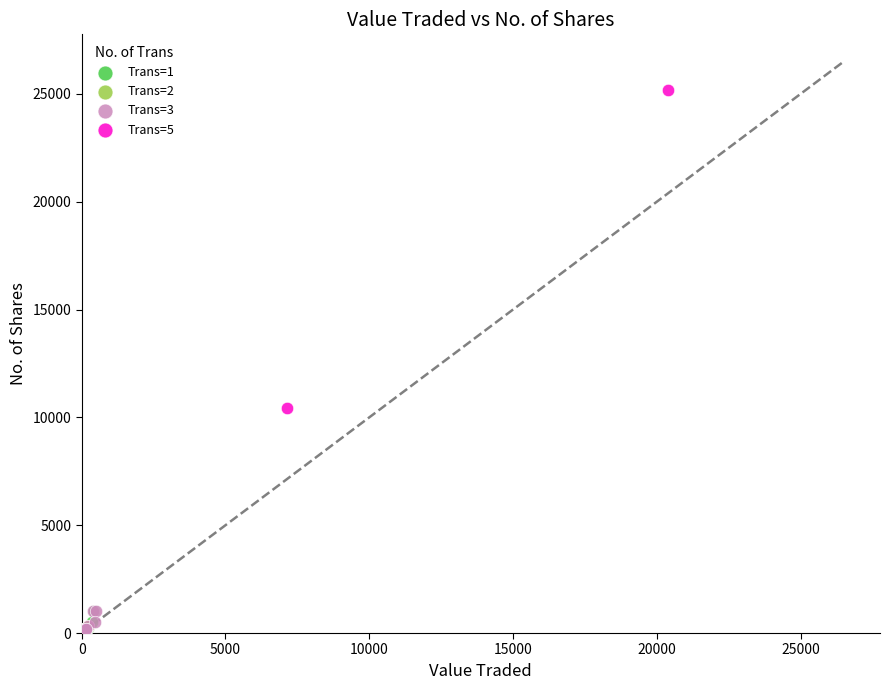

What are all the series names shown in the legend?

Trans=1, Trans=2, Trans=3, Trans=5